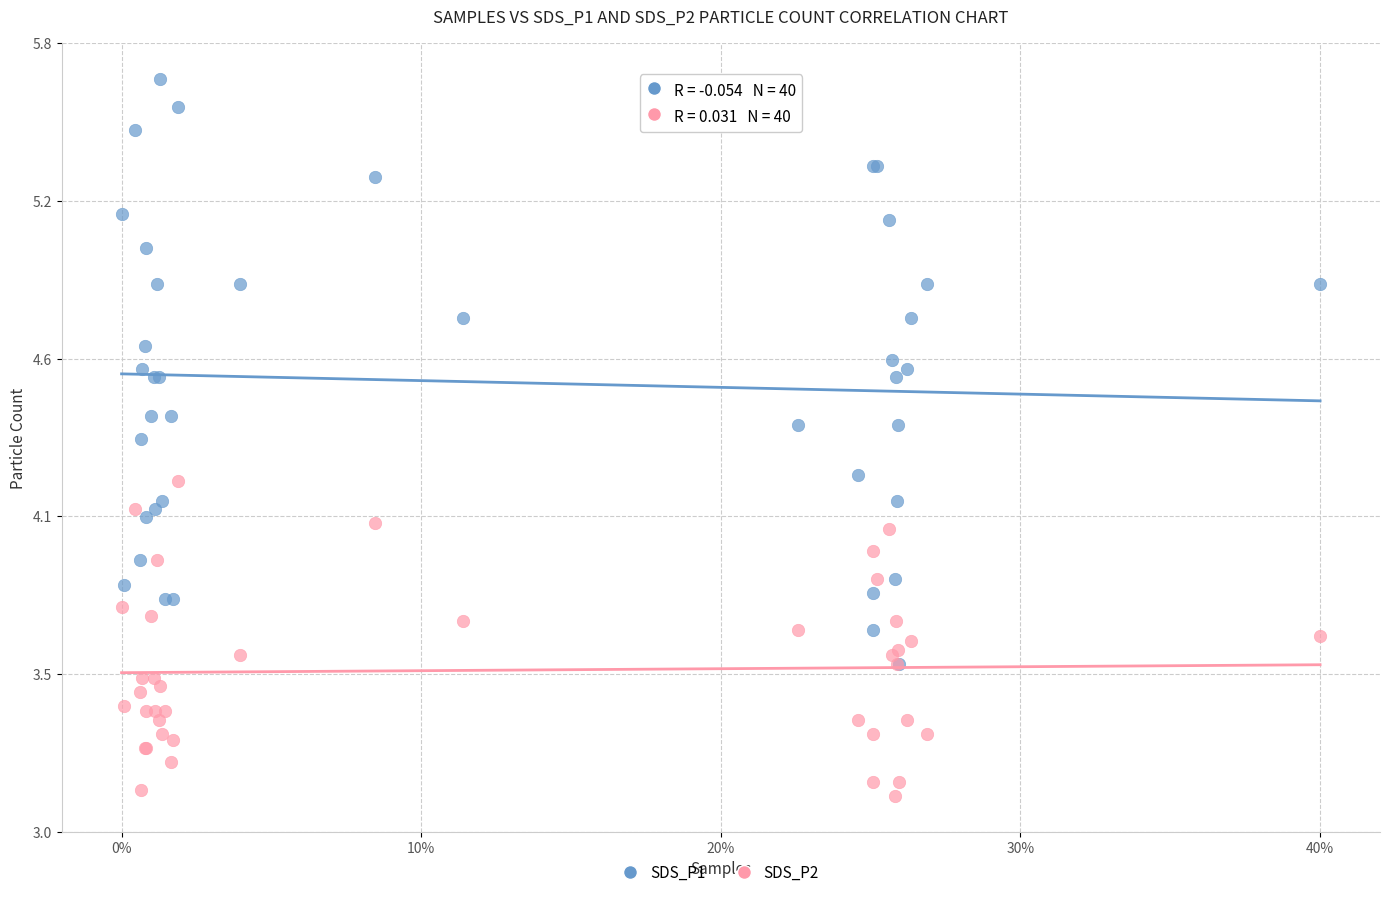

What are all the series names shown in the legend?

SDS_P1, SDS_P2